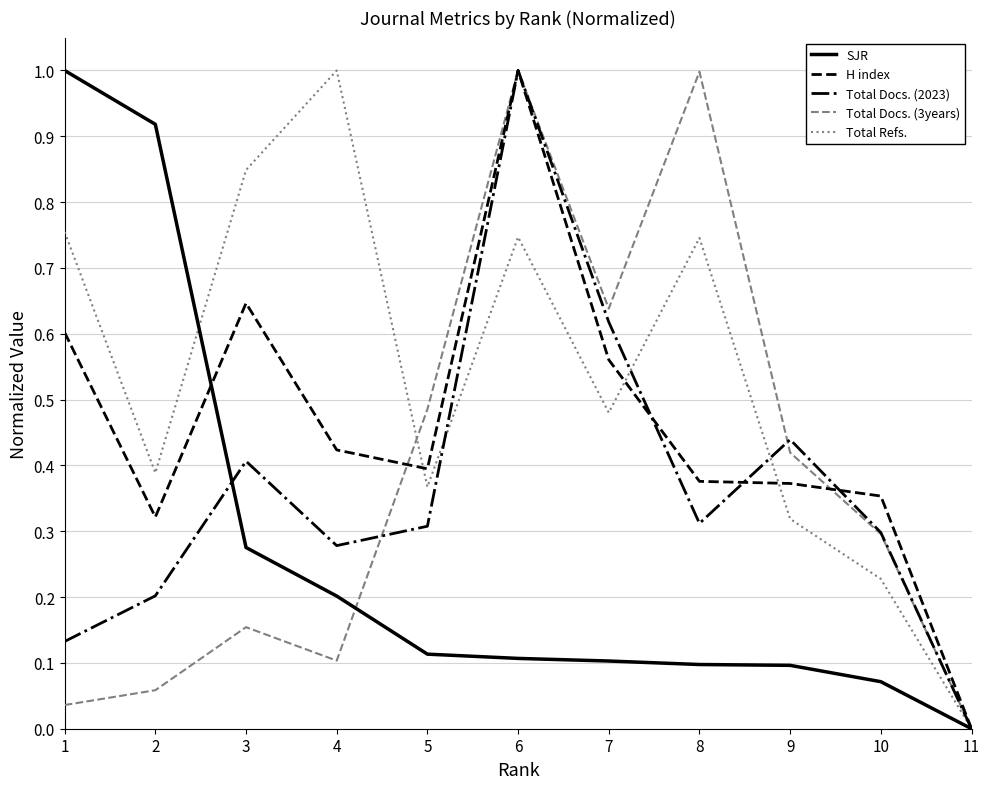

At 2, list the series in order from smallest to largest.

Total Docs. (3years), Total Docs. (2023), H index, Total Refs., SJR